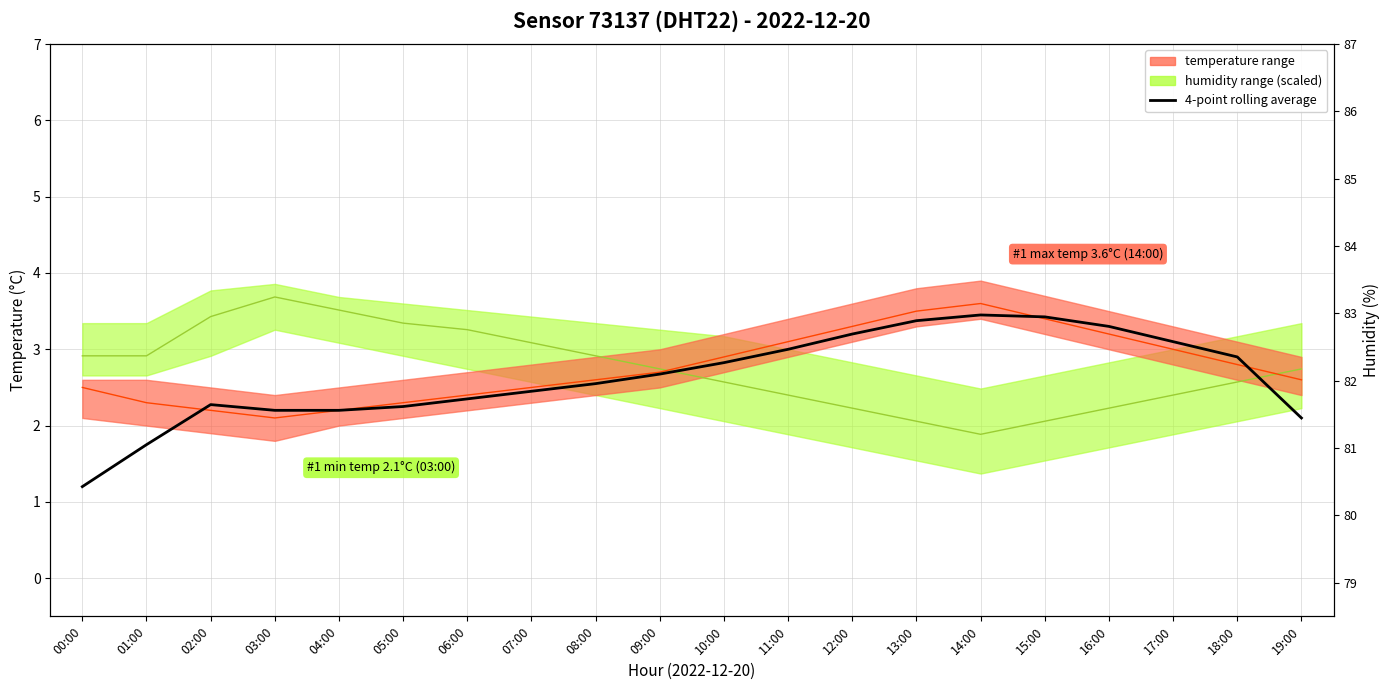

Rank the categories by value from lowest to highest.

00:00, 01:00, 19:00, 03:00, 04:00, 05:00, 02:00, 06:00, 07:00, 08:00, 09:00, 10:00, 18:00, 11:00, 17:00, 12:00, 16:00, 13:00, 15:00, 14:00